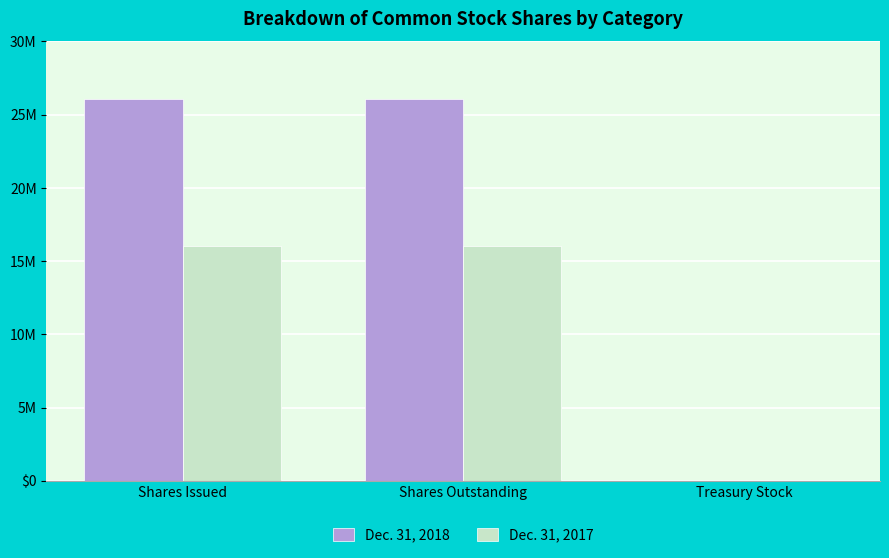

List the series in order of their peak value, highest first.

Dec. 31, 2018, Dec. 31, 2017